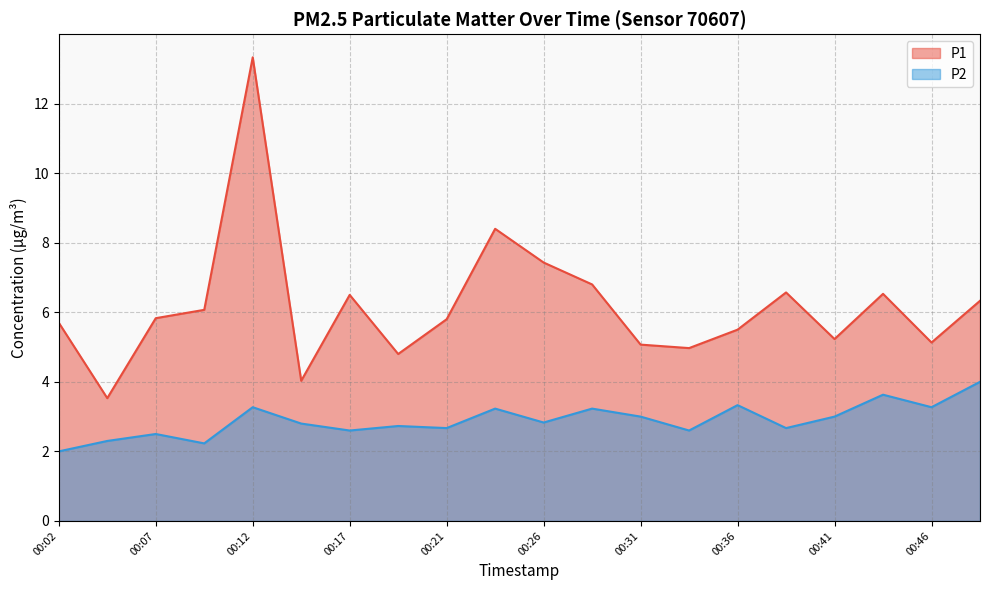

The P2 series shows 1.0 at 00:14. True or false?

False